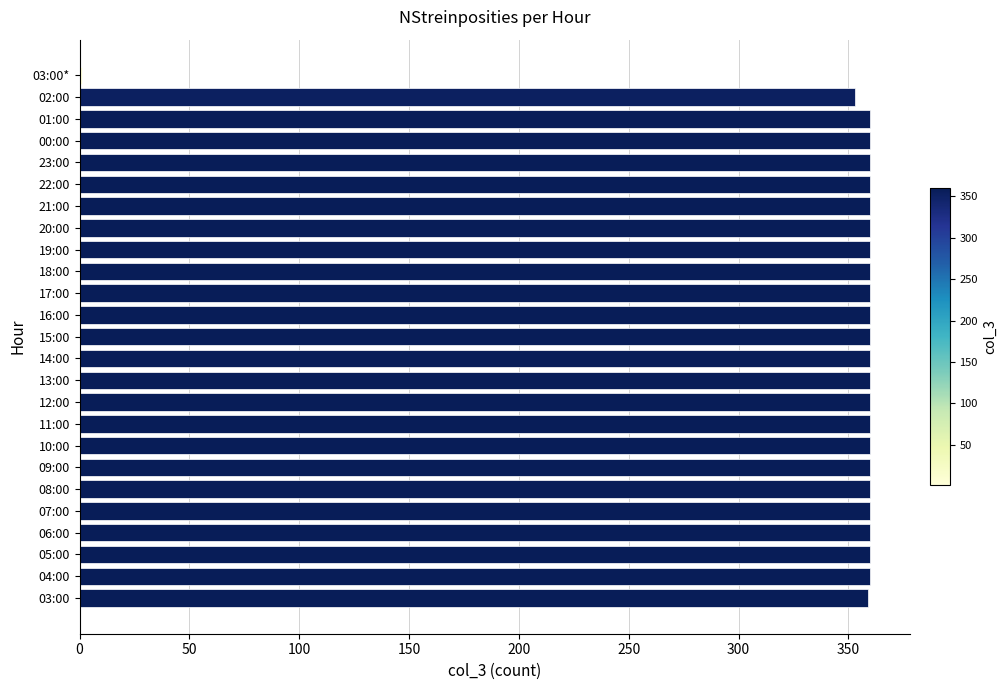

What is the sum of all values?

8633